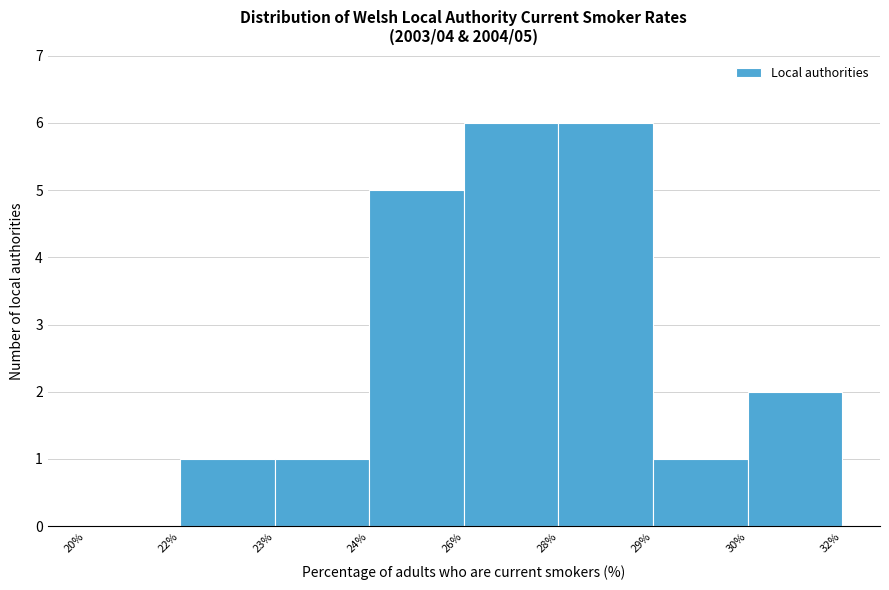

Reading right to left, list all the values displayed in this chart.

30%=2	29%=1	28%=6	26%=6	24%=5	23%=1	22%=1	20%=0